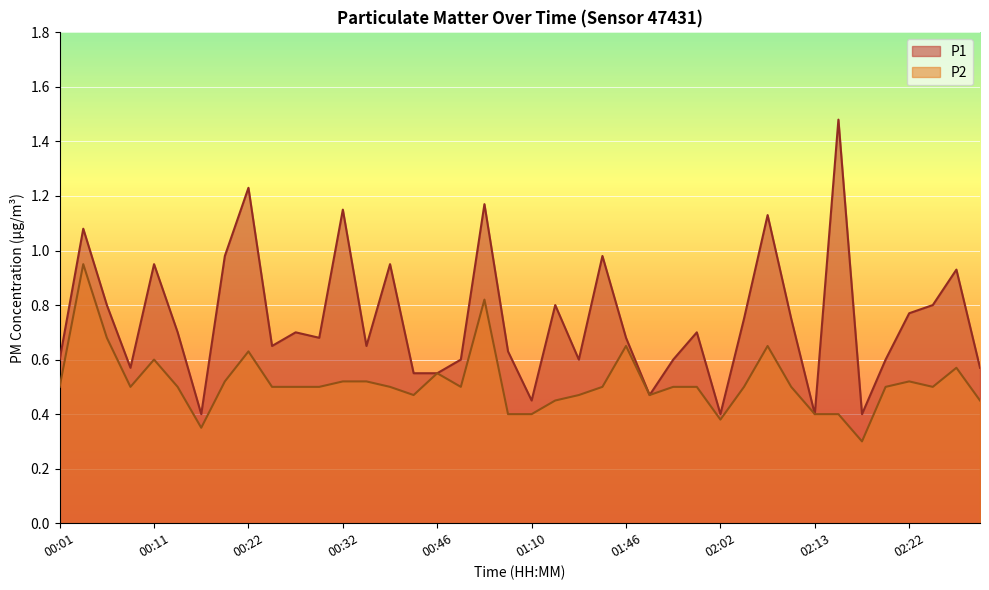

Rank the series by their average value, from highest to lowest.

P1, P2